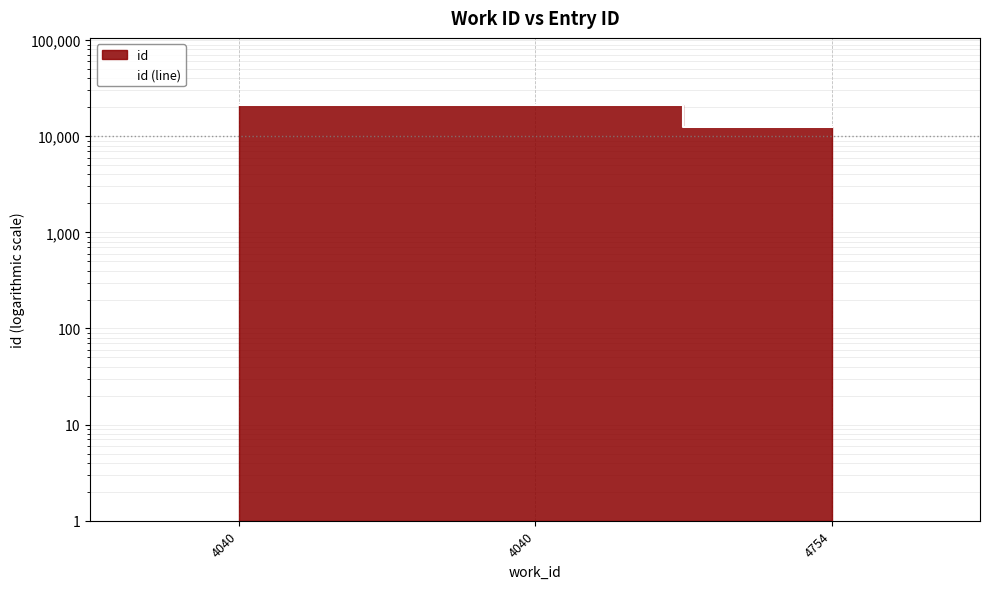

What is the smallest value displayed?

12584